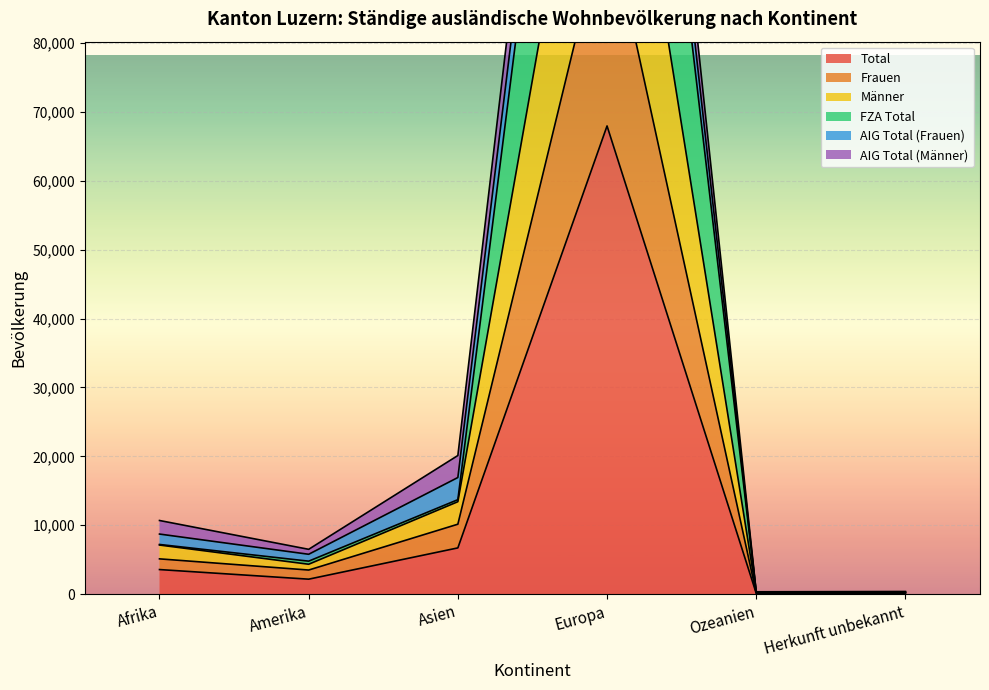

At which label is Total closest to 34040?

Asien